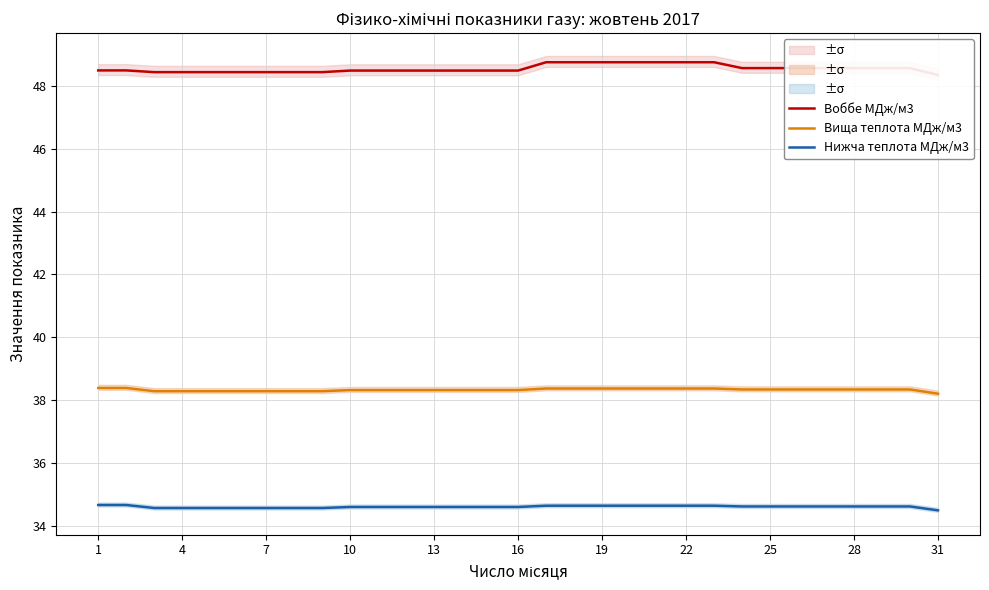

True or false: Вища теплота МДж/м3 and Нижча теплота МДж/м3 cross at least once.

False